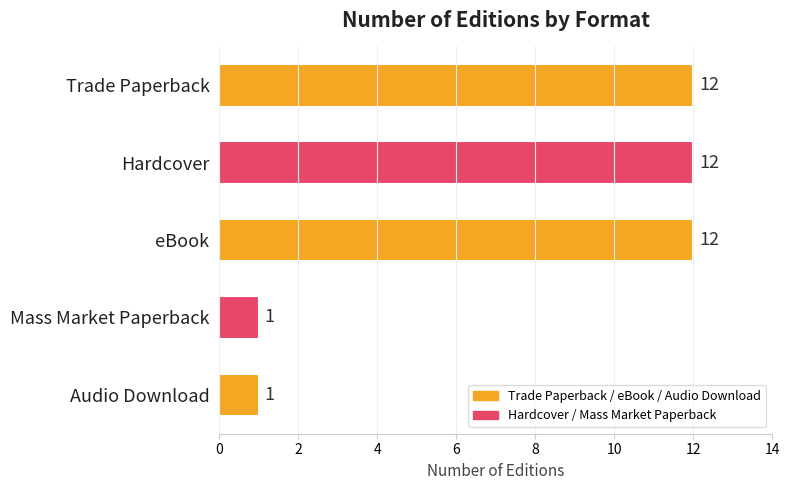

Reading top to bottom, transcribe all the data shown in this chart.

Trade Paperback=12	Hardcover=12	eBook=12	Mass Market Paperback=1	Audio Download=1